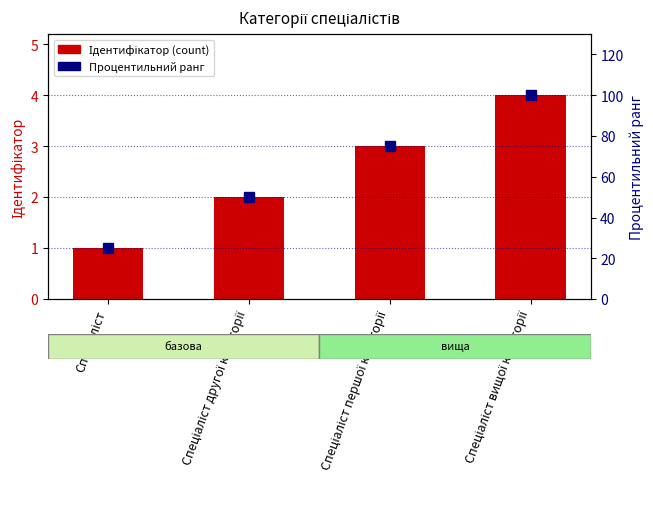

What is the label of the 2nd bar from the left?

Спеціаліст другої категорії